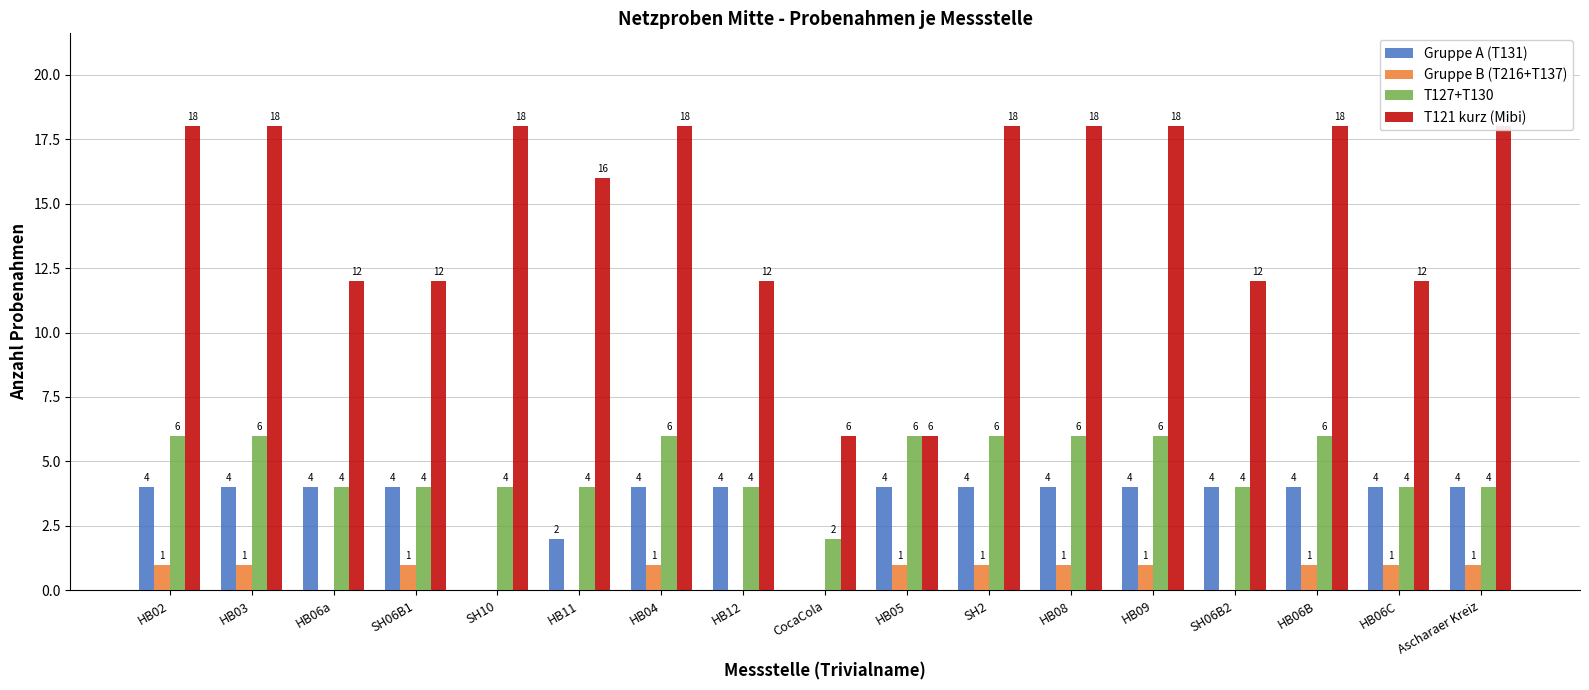

Is it true that Gruppe A (T131) equals 2 at HB09?

False